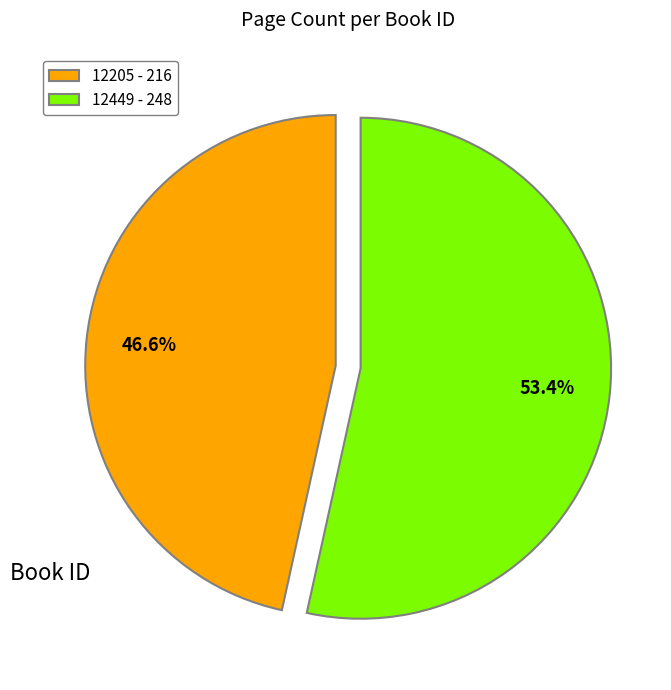

The 12205 slice represents 60% of the pie. True or false?

False